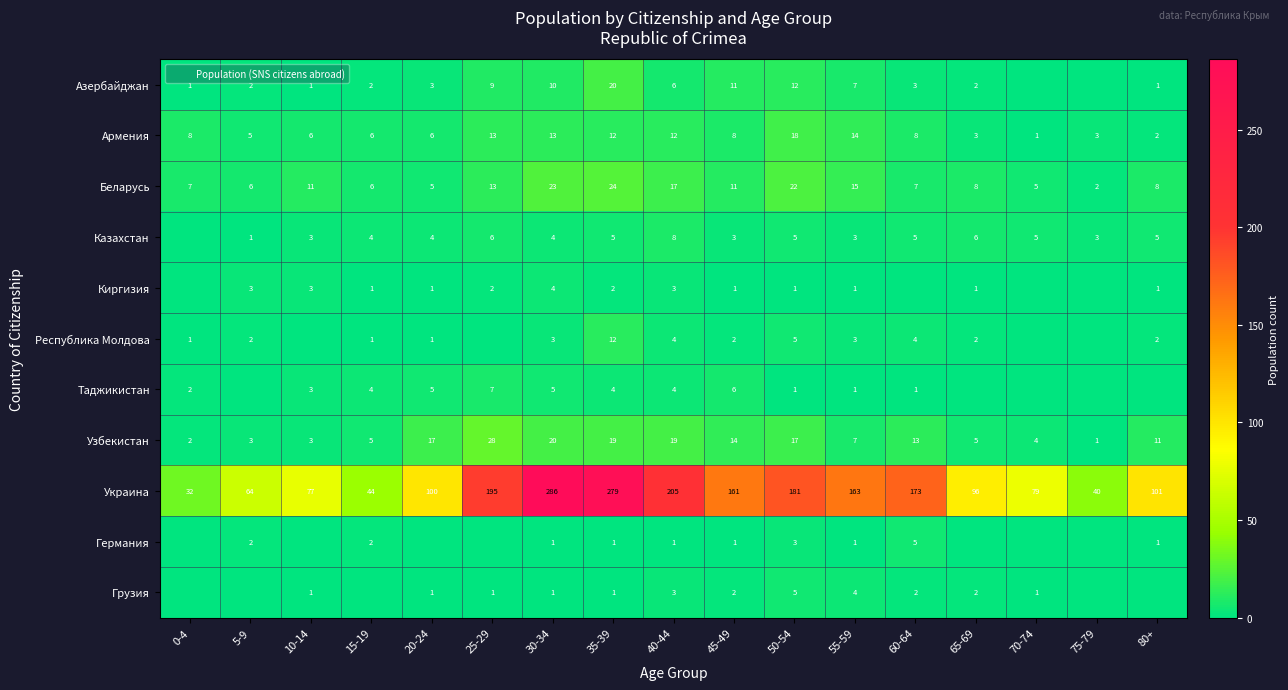

How many data points in Германия are less than 1?

7